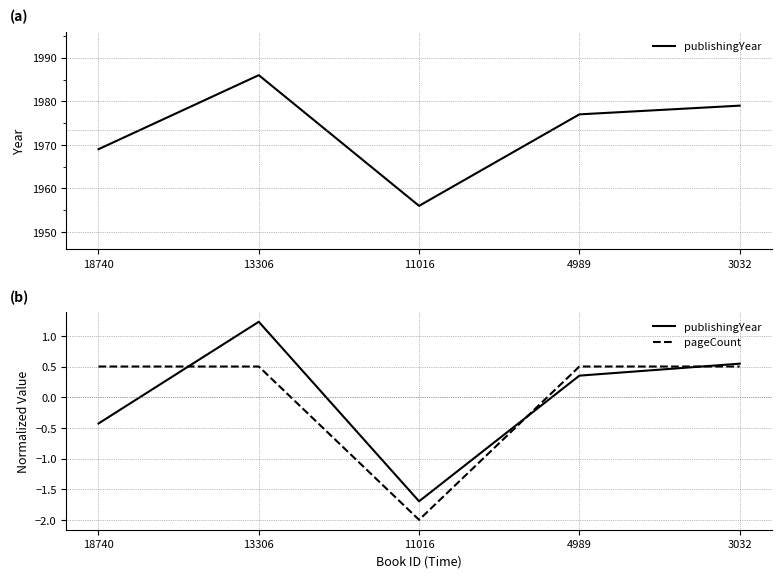

In publishingYear, how many points are lower than both neighbors (excluding endpoints)?

1